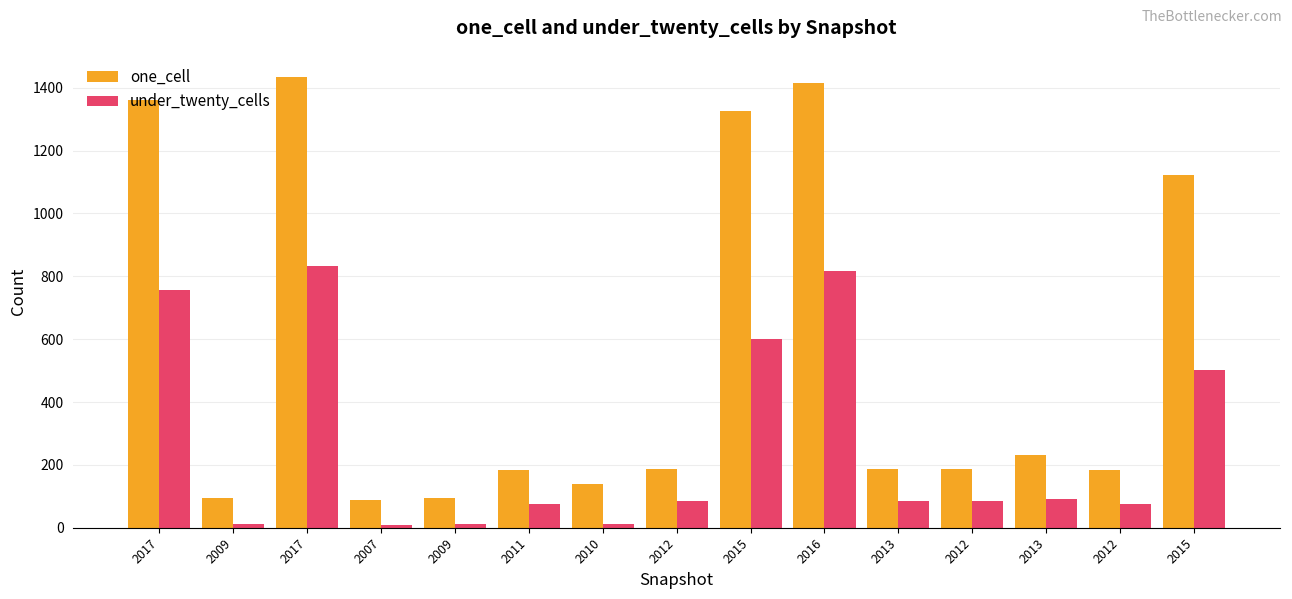

Between 2011 and 2010, which series saw the biggest shift?

under_twenty_cells